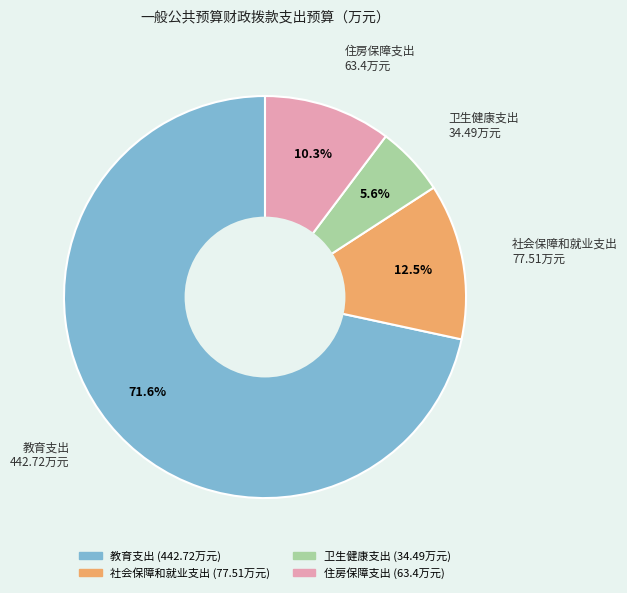

Rank the categories by value from lowest to highest.

卫生健康支出, 住房保障支出, 社会保障和就业支出, 教育支出